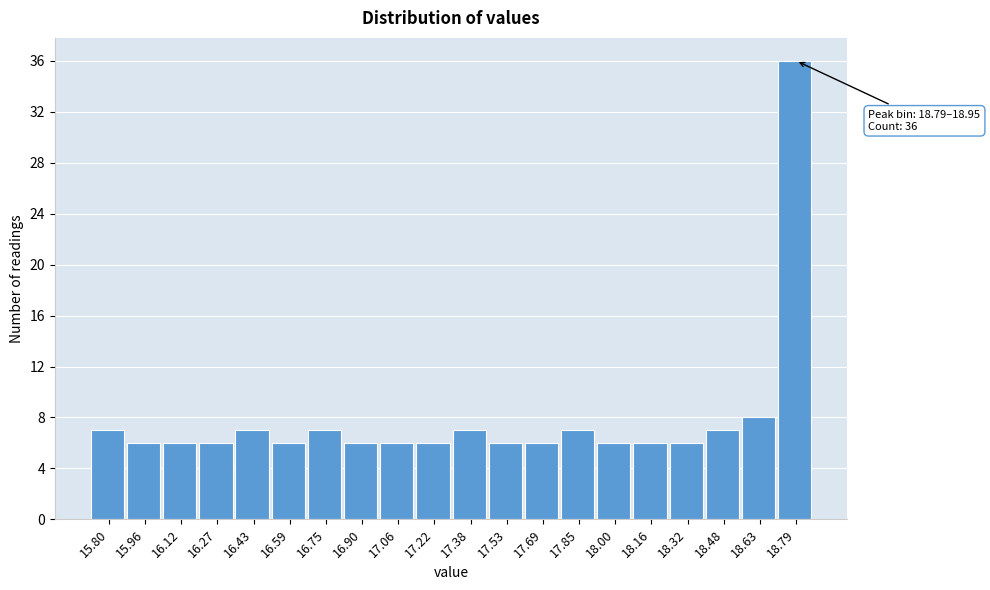

Reading right to left, what are all the values shown in this chart?

36	8	7	6	6	6	7	6	6	7	6	6	6	7	6	7	6	6	6	7